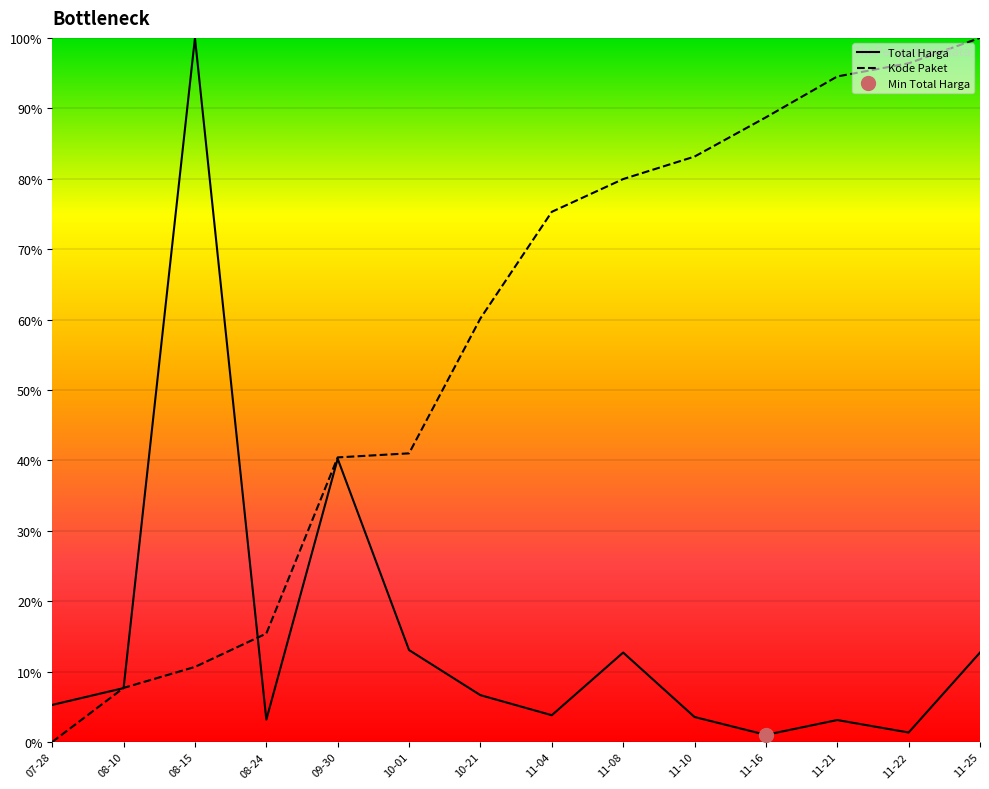

What is the difference between the maximum and minimum values in the Kode Paket series?

100.0